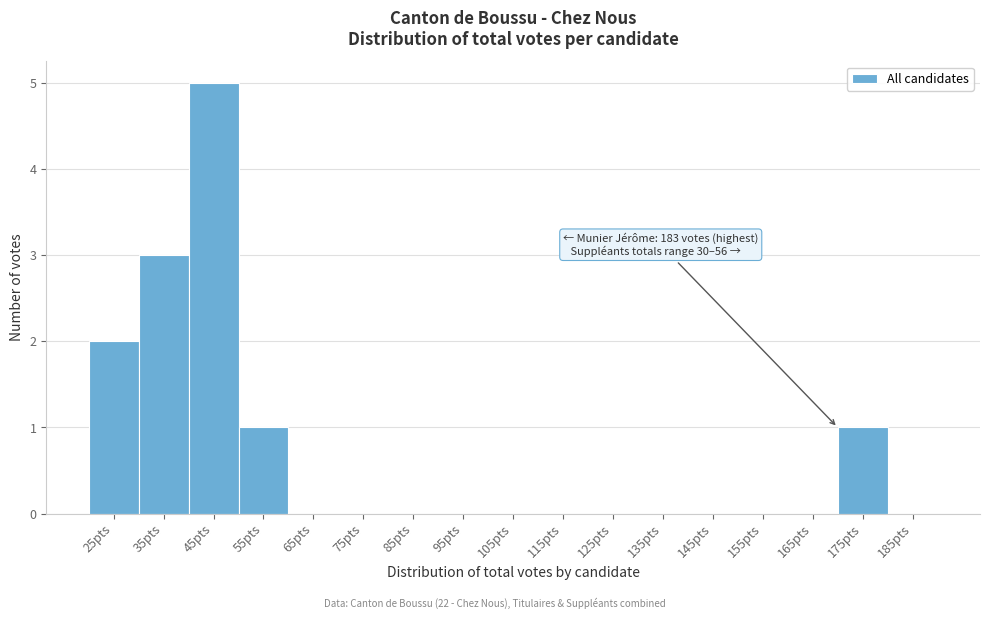

Reading left to right, what are all the values shown in this chart?

25pts=2	35pts=3	45pts=5	55pts=1	65pts=0	75pts=0	85pts=0	95pts=0	105pts=0	115pts=0	125pts=0	135pts=0	145pts=0	155pts=0	165pts=0	175pts=1	185pts=0